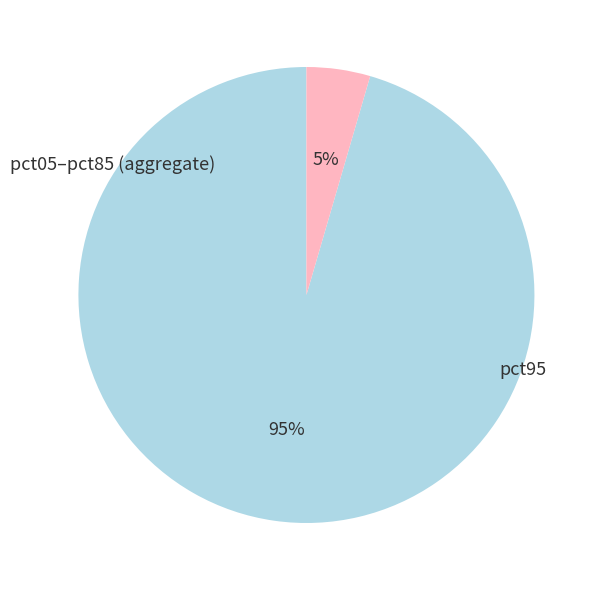

Is there a majority slice in this chart?

Yes